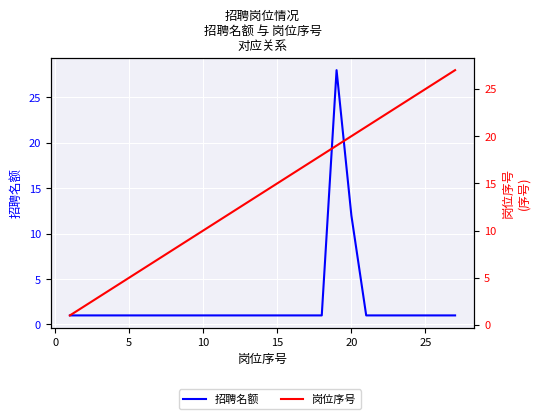

How many lines are shown in the chart?

2